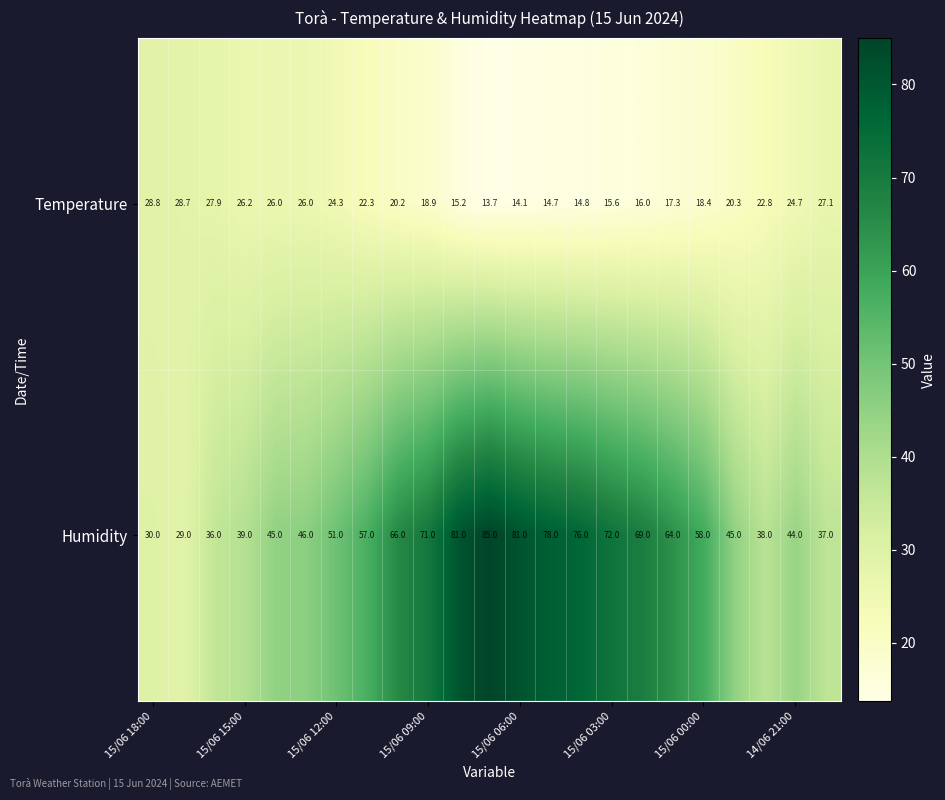

Which series has the largest range (max minus min)?

Humidity